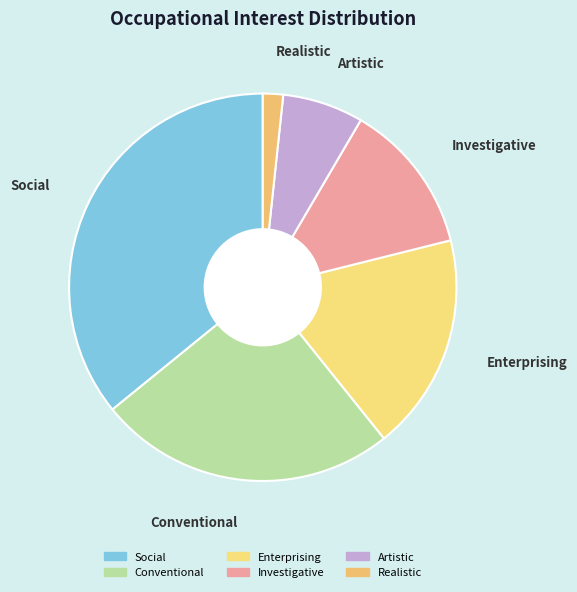

Which slice is the smallest?

Realistic